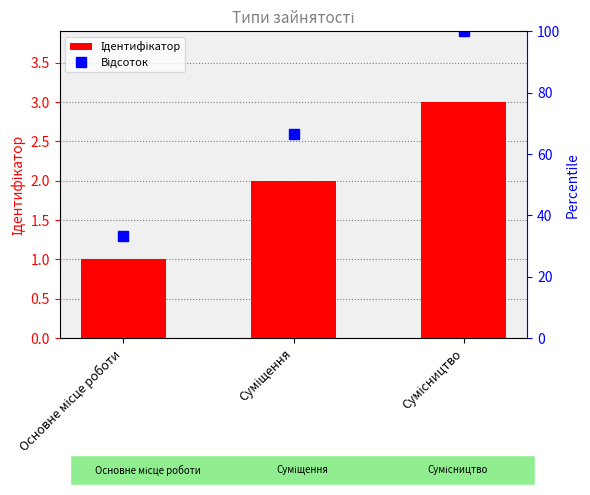

How many groups of bars are there?

3